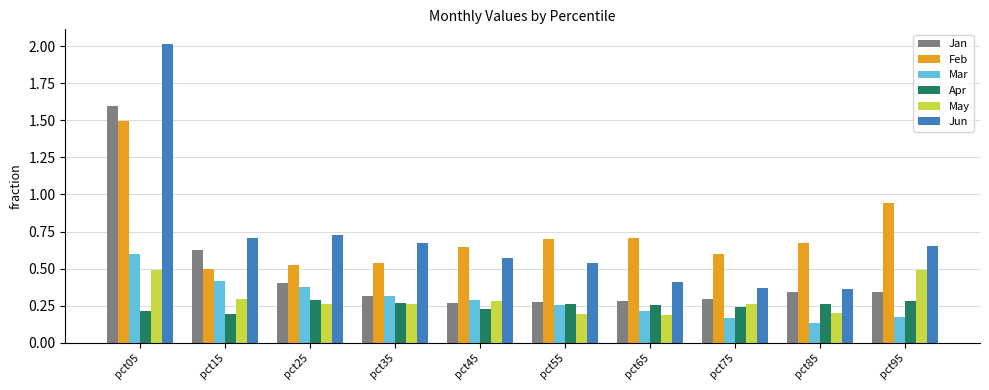

Which series has the largest range (max minus min)?

Jun